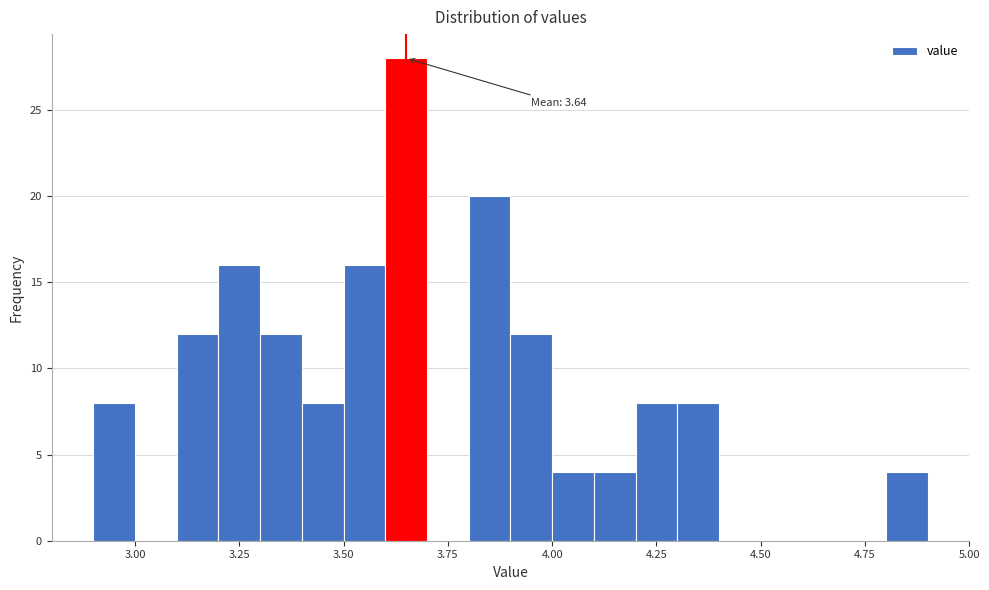

Read against the x-axis, roughly where is the centre of the tallest bar?

3.65